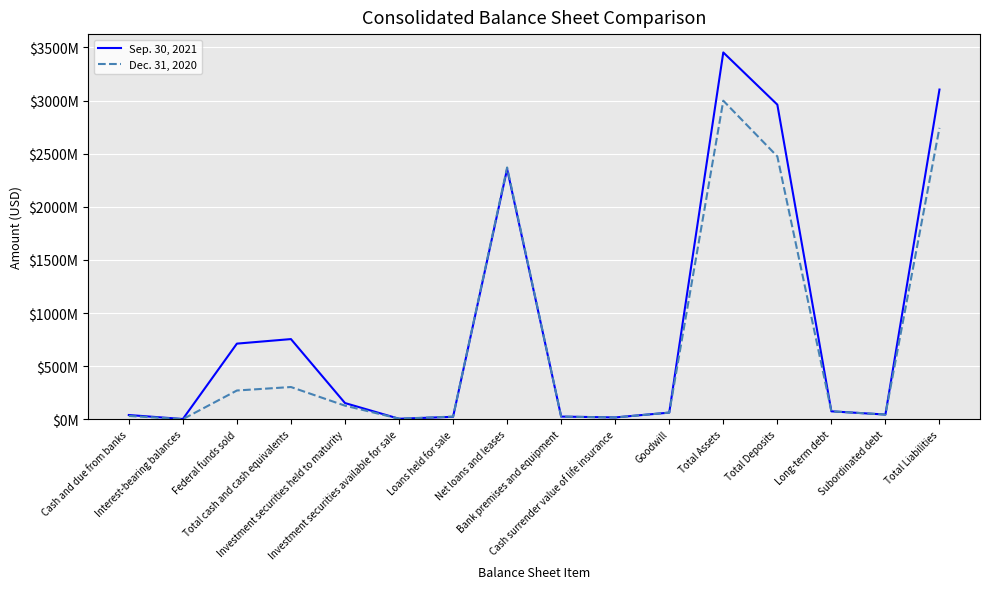

What are all the series names shown in the legend?

Sep. 30, 2021, Dec. 31, 2020